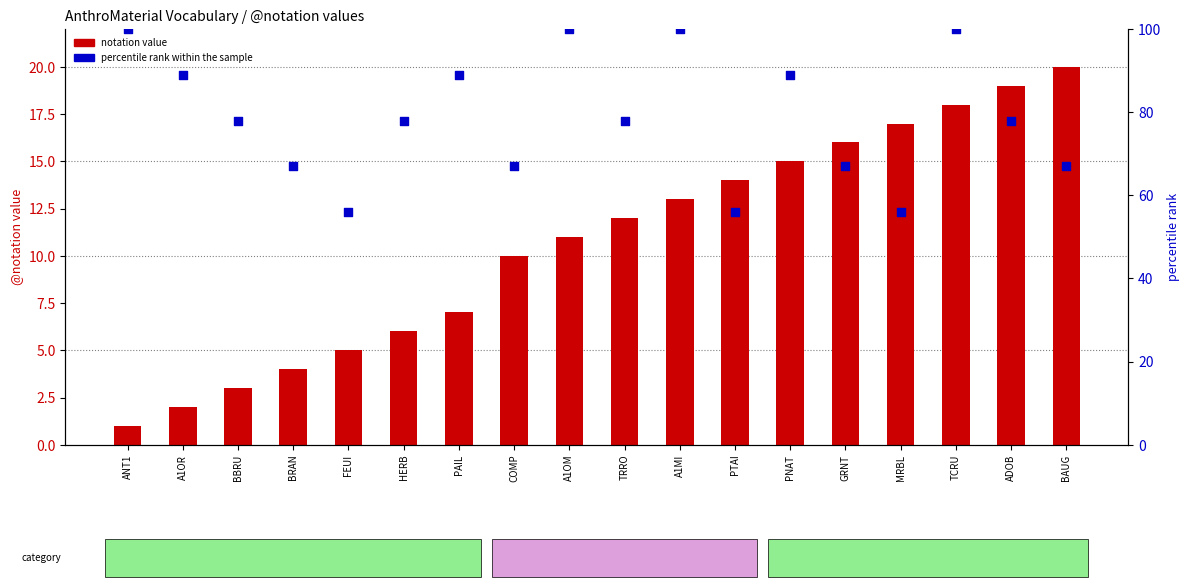

Which series has the largest Y range (max minus min)?

percentile rank within the sample